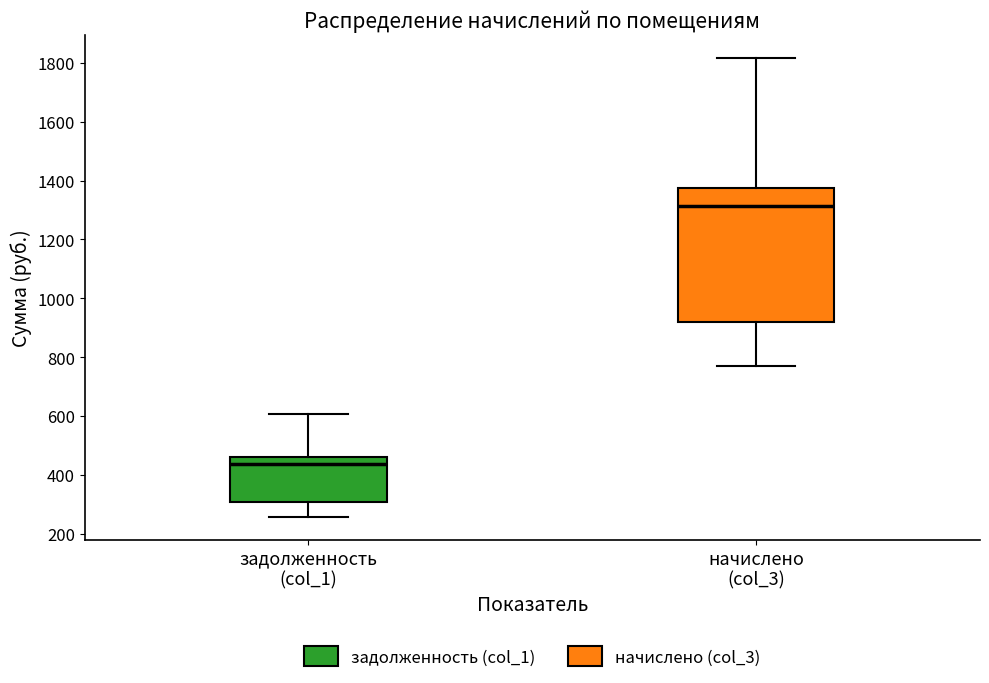

Comparing the boxes themselves (not the whiskers), which one is the tallest?

начислено (col_3)